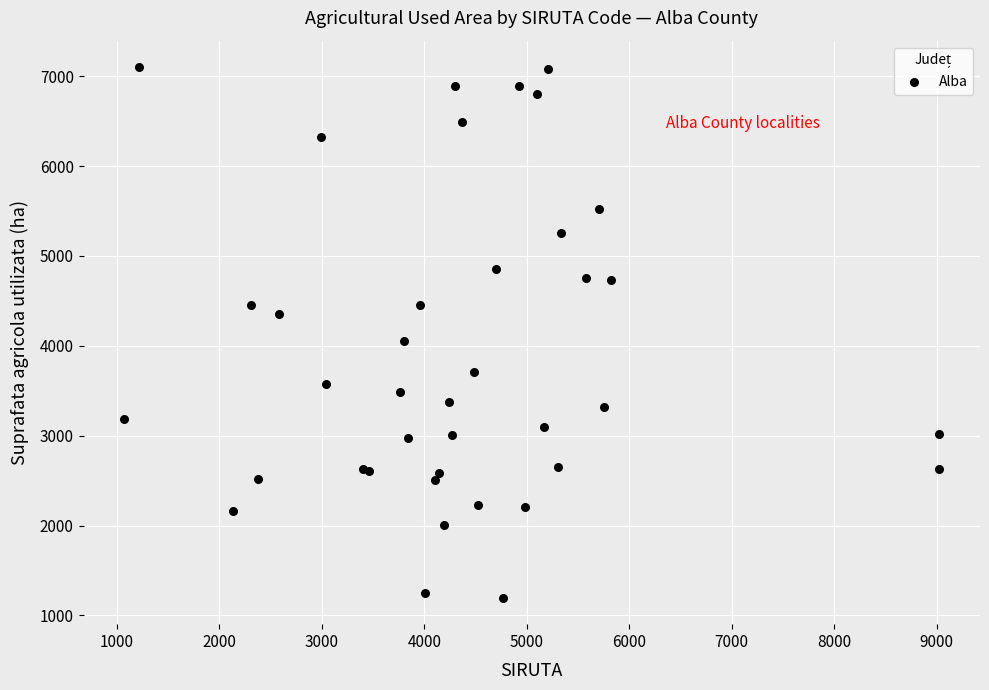

What Y value in the scatter plot is closest to 4149?

4051